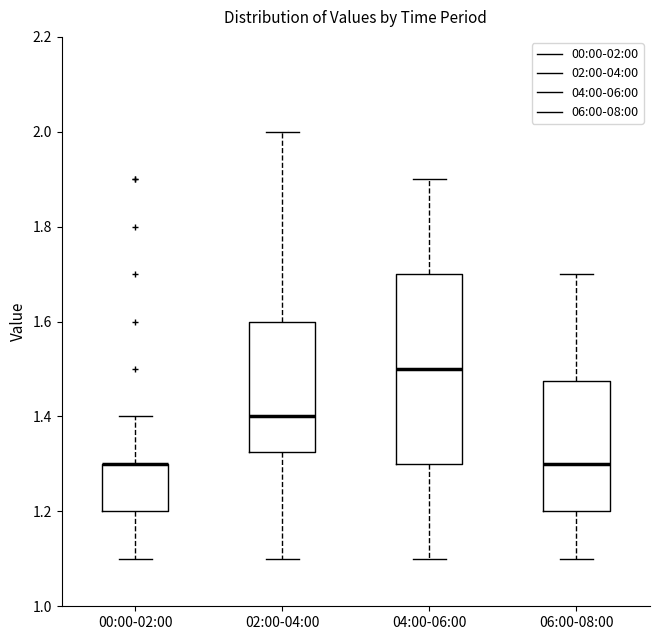

Reading left to right, read every box against the y-axis: the position of its median line, the range the box covers, and the ends of its whiskers. The values are not printed on the chart, so give them approximately, as read against the axis.

00:00-02:00: median 1.30 (drawn on the box's upper edge), box 1.20 to 1.30, whiskers 1.10 to 1.40
02:00-04:00: median 1.40, box 1.32 to 1.60, whiskers 1.10 to 2.00
04:00-06:00: median 1.50, box 1.30 to 1.70, whiskers 1.10 to 1.90
06:00-08:00: median 1.30, box 1.20 to 1.48, whiskers 1.10 to 1.70